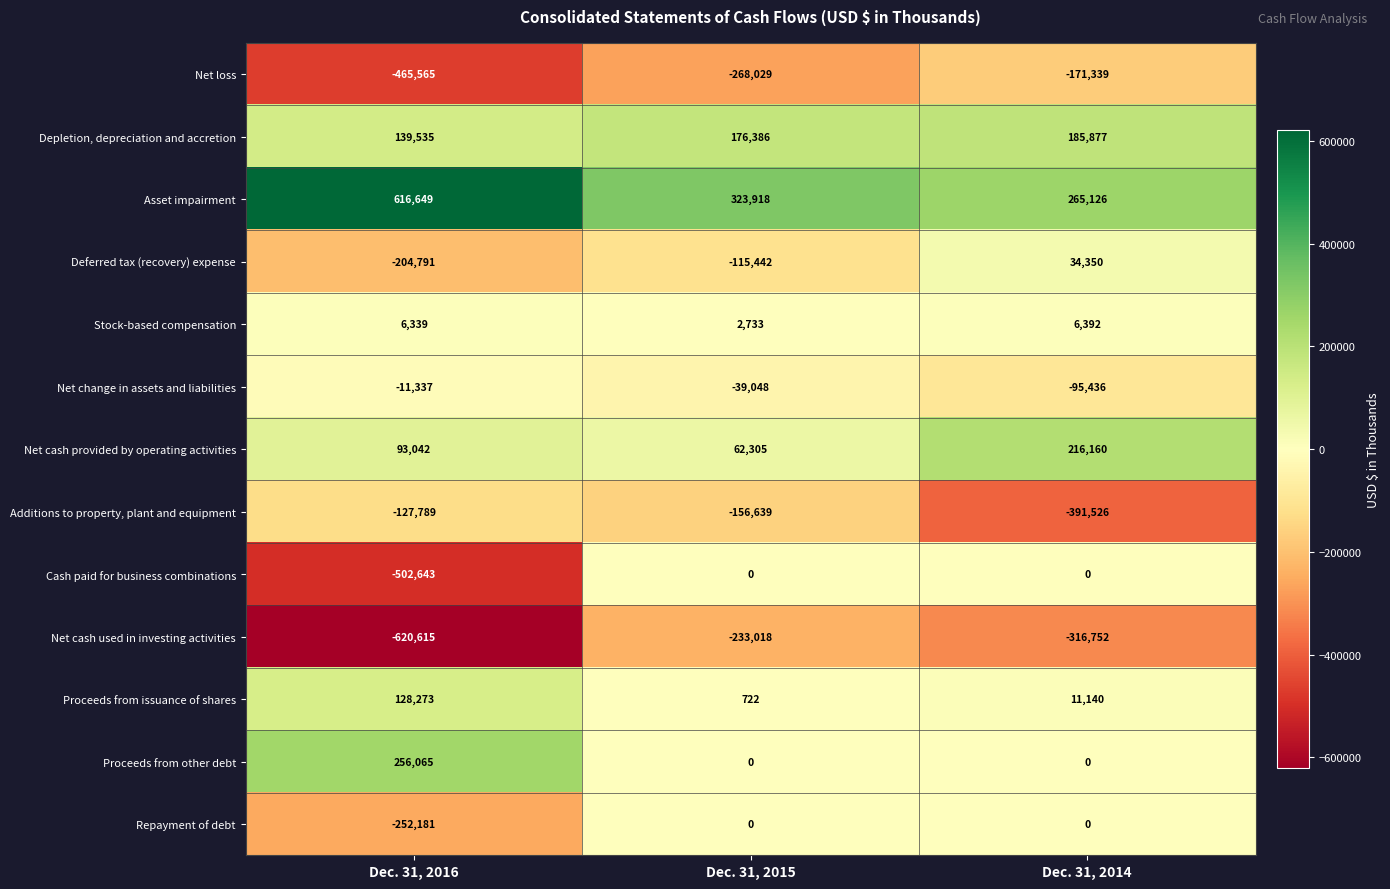

Count the number of data series in this chart.

13